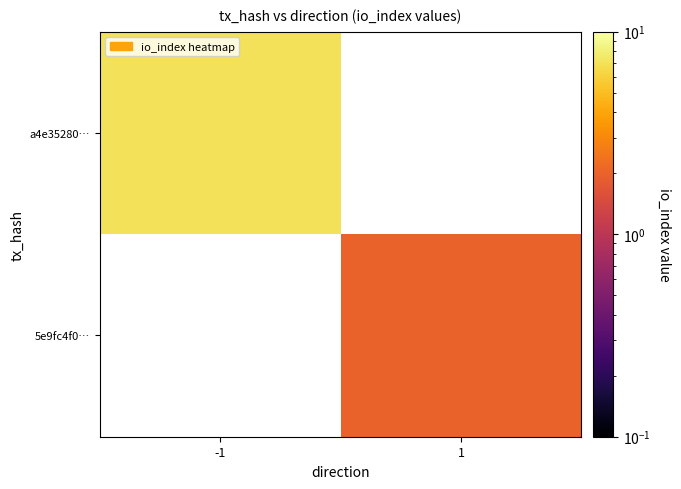

What value does the a4e35280… series have at -1?

7.0